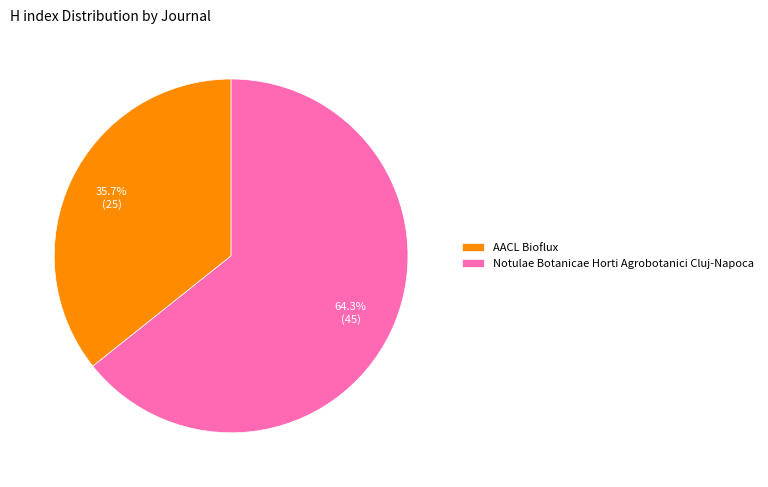

True or false: AACL Bioflux accounts for 36% of the total.

True